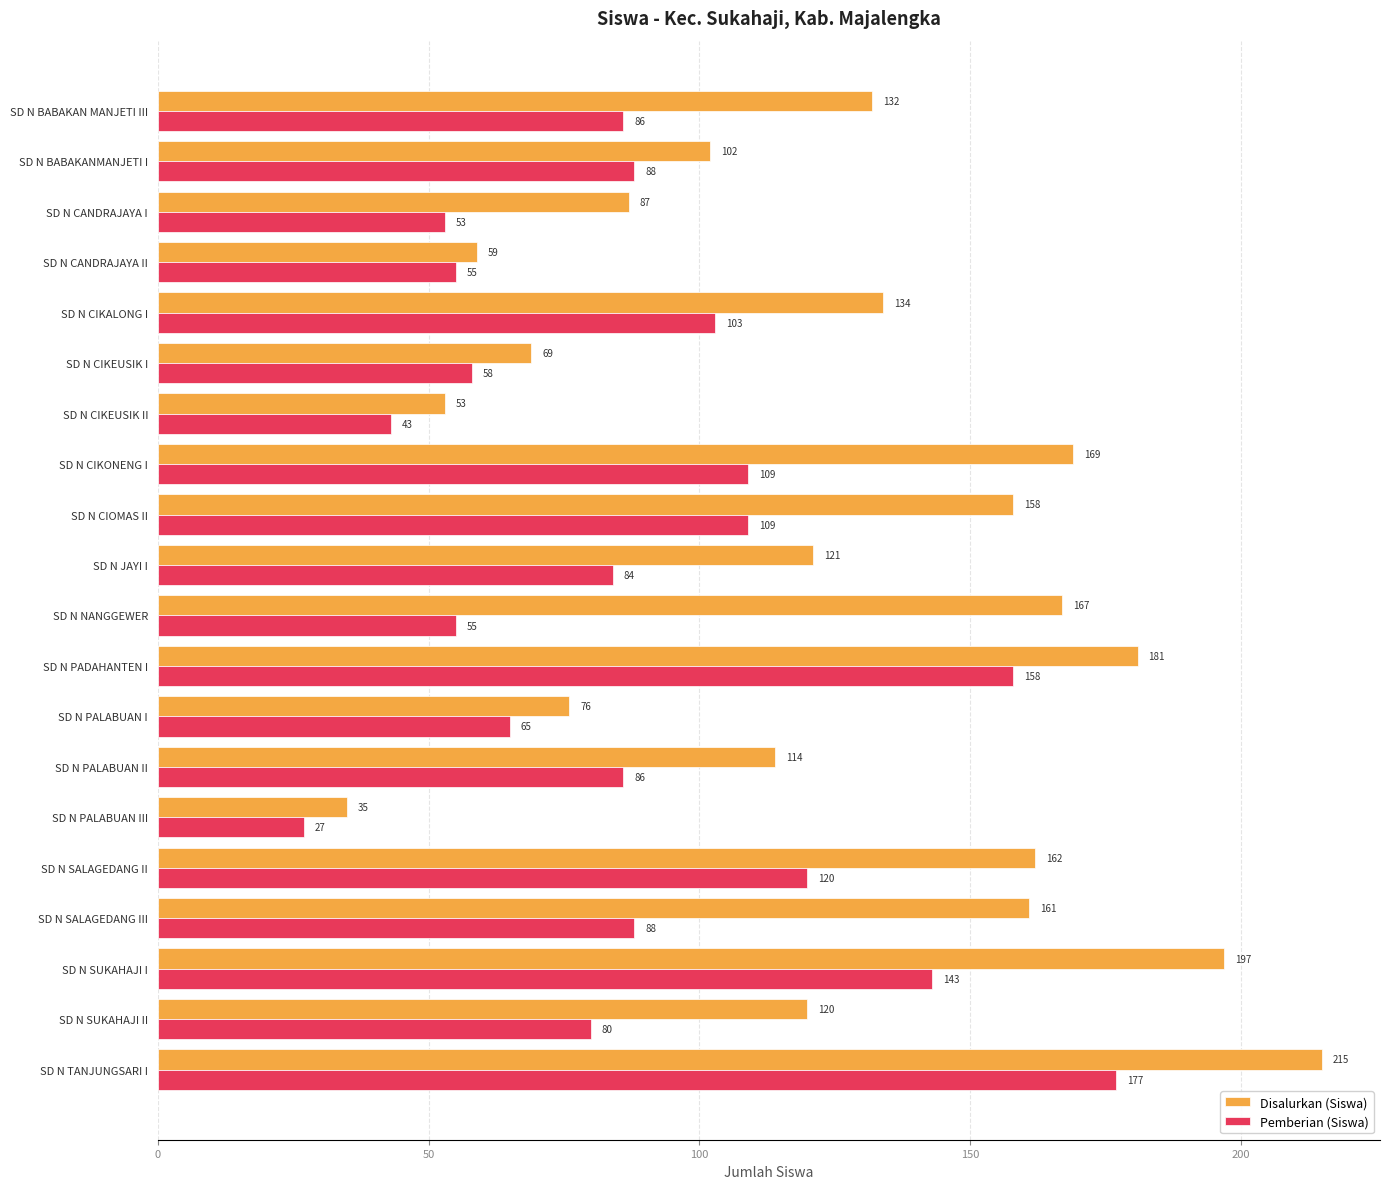

At which category is the sum across all series the highest?

SD N TANJUNGSARI I